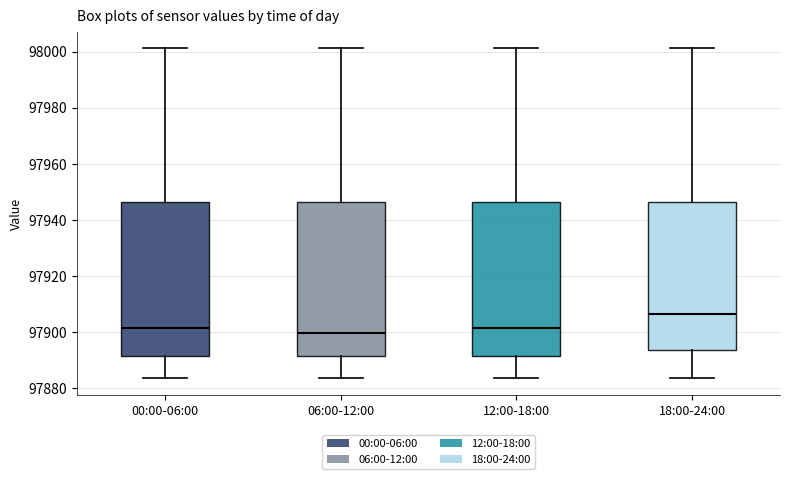

Where does the median line of the box for 06:00-12:00 sit on the y-axis? The values are not printed on the chart, so give them approximately, as read against the axis.

97900